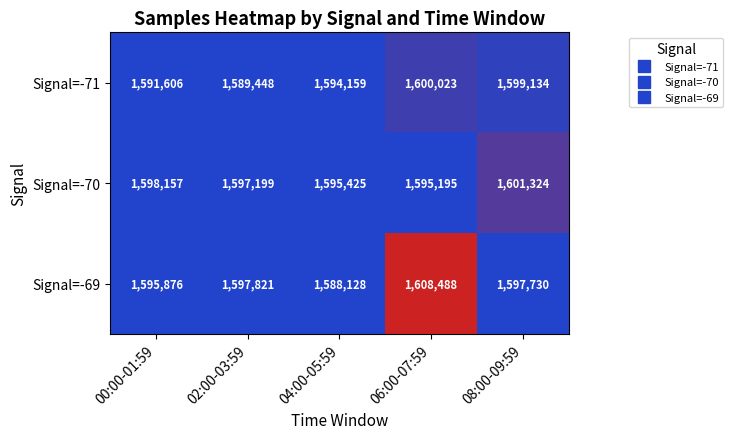

At which category is the sum across all series the highest?

06:00-07:59